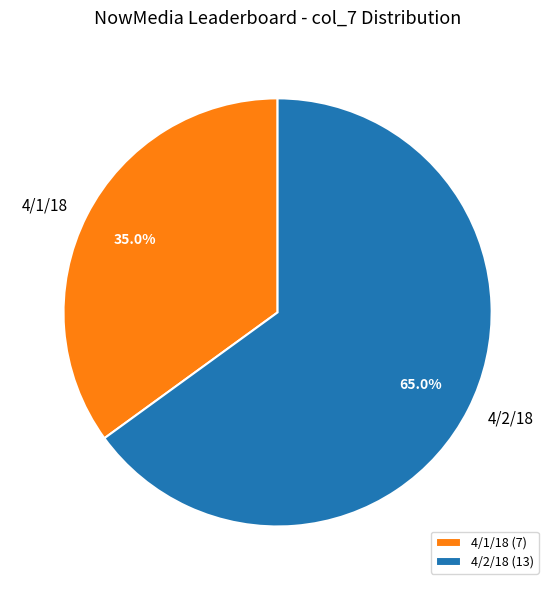

Which slice is the smallest?

4/1/18